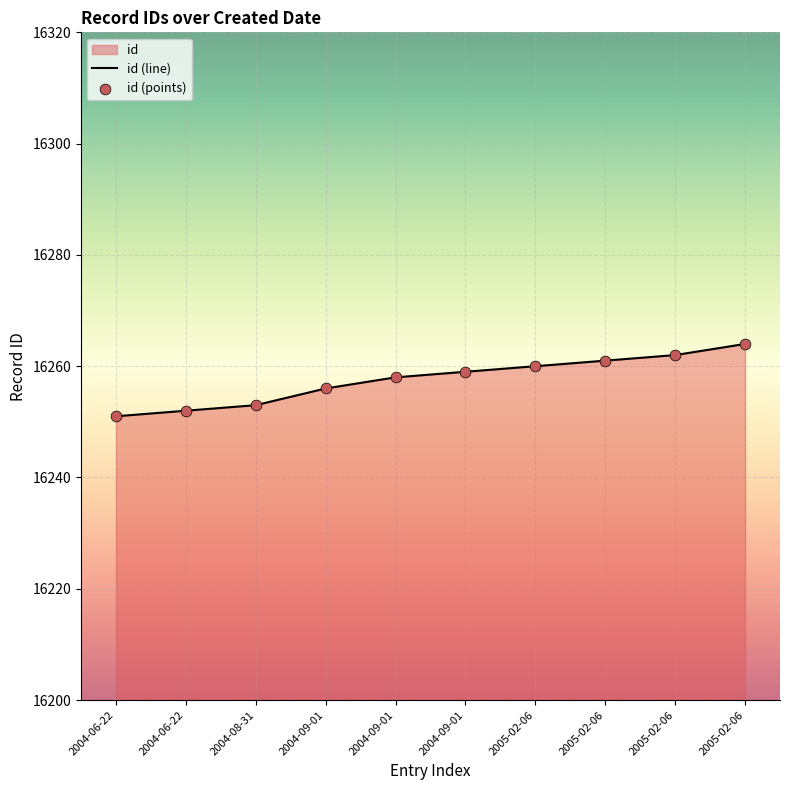

Which series contains the lowest Y value?

id (line)